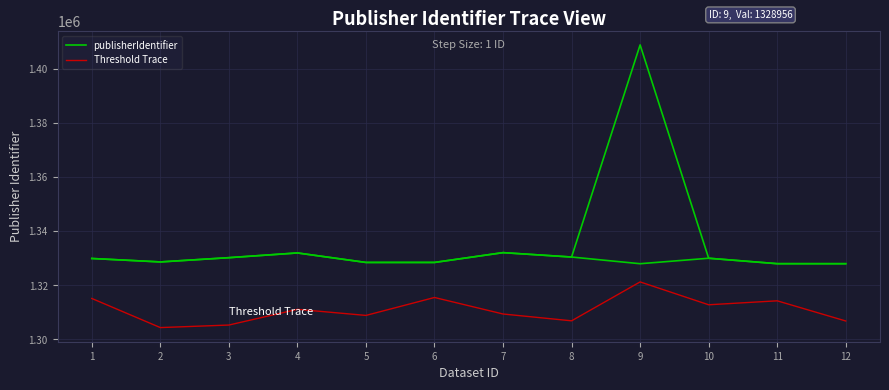

True or false: Threshold Trace and publisherIdentifier cross at least once.

False